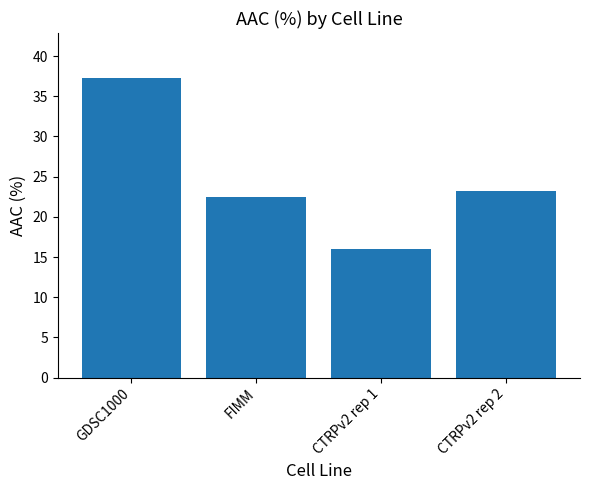

Does the chart contain stacked bars?

No